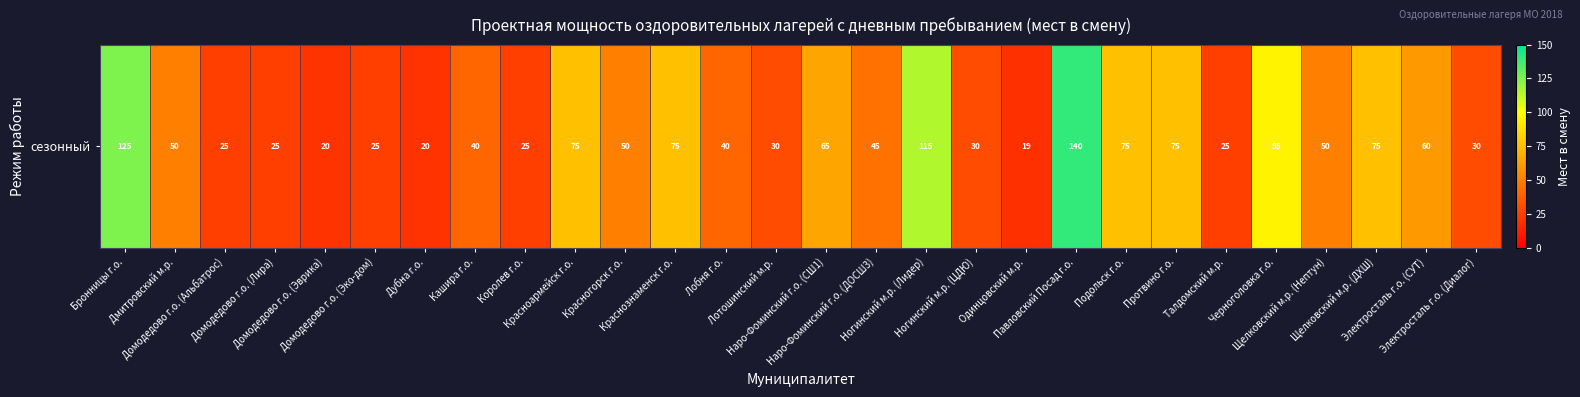

List the labels in order of value, largest first.

Павловский Посад г.о., Бронницы г.о., Ногинский м.р. (Лидер), Черноголовка г.о., Красноармейск г.о., Краснознаменск г.о., Подольск г.о., Протвино г.о., Щелковский м.р. (ДХШ), Наро-Фоминский г.о. (СШ1), Электросталь г.о. (СУТ), Дмитровский м.р., Красногорск г.о., Щелковский м.р. (Нептун), Наро-Фоминский г.о. (ДОСШ3), Кашира г.о., Лобня г.о., Лотошинский м.р., Ногинский м.р. (ЦДЮ), Электросталь г.о. (Диалог), Домодедово г.о. (Альбатрос), Домодедово г.о. (Лира), Домодедово г.о. (Эко-дом), Королев г.о., Талдомский м.р., Домодедово г.о. (Эврика), Дубна г.о., Одинцовский м.р.